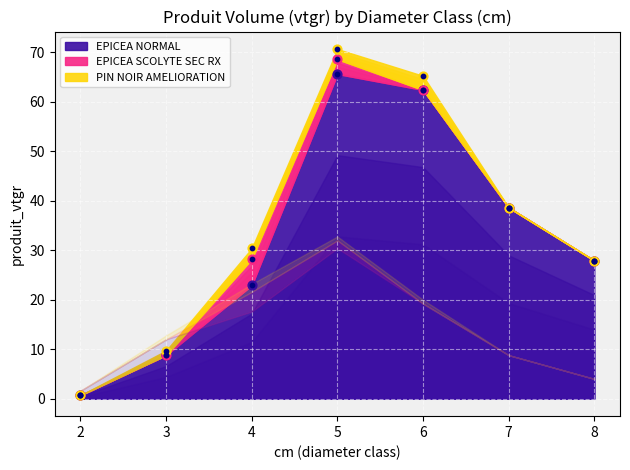

What is the total value across all series at 7?

38.6